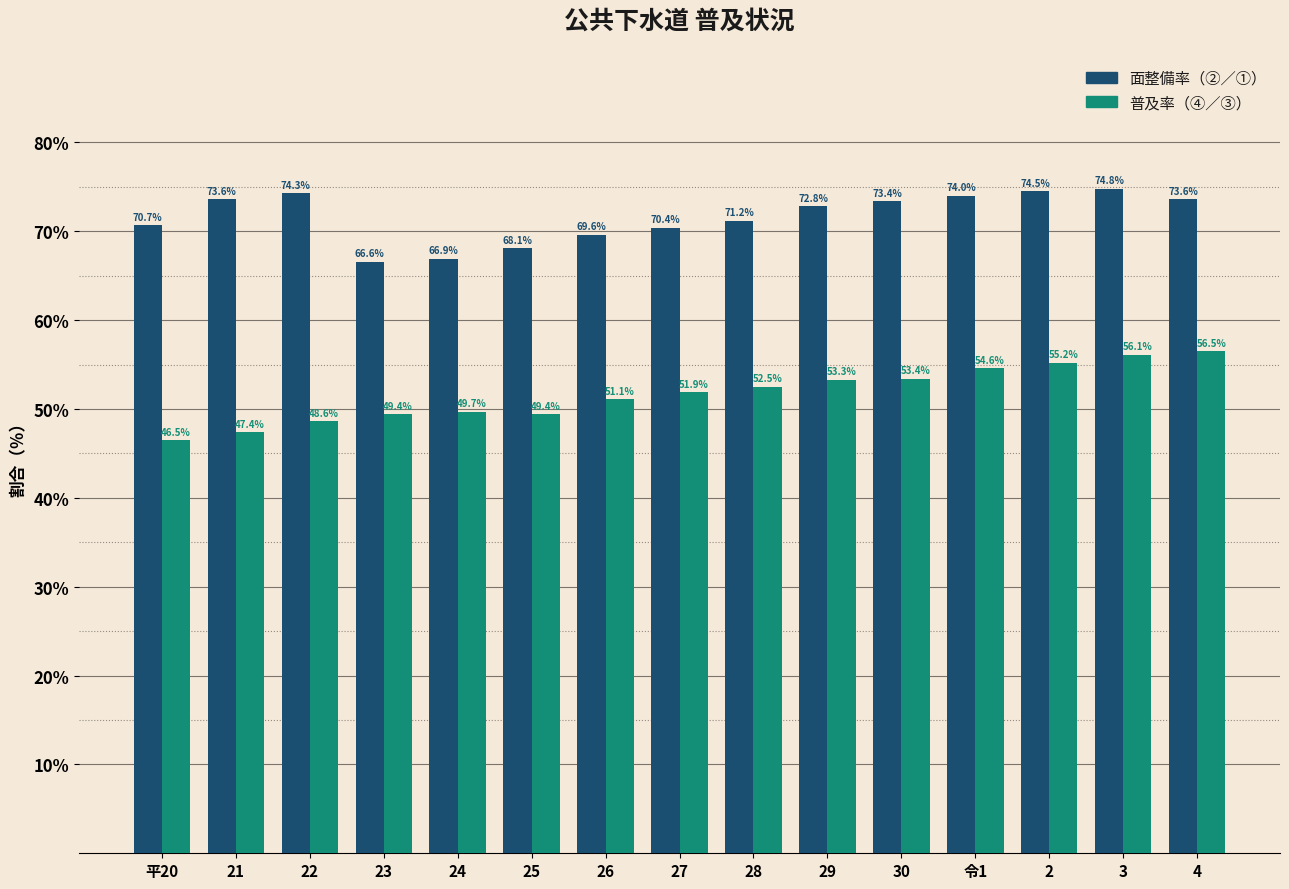

Reading left to right, list all the values displayed in this chart.

面整備率: 平20=70.7	21=73.6	22=74.3	23=66.6	24=66.9	25=68.1	26=69.6	27=70.4	28=71.2	29=72.8	30=73.4	令1=74.0	2=74.5	3=74.8	4=73.6
普及率: 平20=46.5	21=47.4	22=48.6	23=49.4	24=49.7	25=49.4	26=51.1	27=51.9	28=52.5	29=53.3	30=53.4	令1=54.6	2=55.2	3=56.1	4=56.5